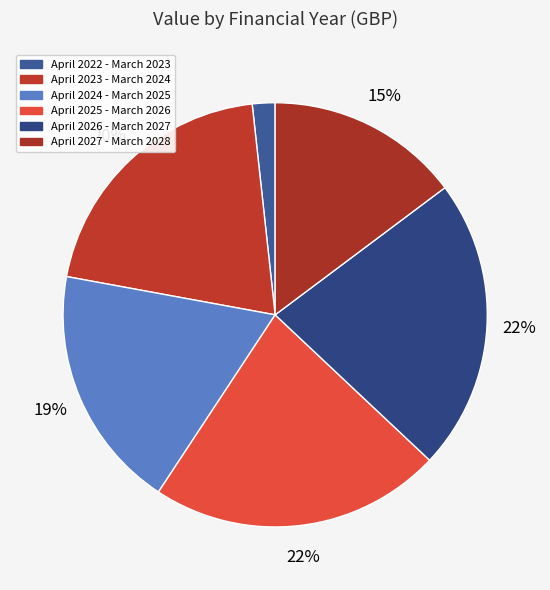

What percentage do April 2024 - March 2025 and April 2025 - March 2026 together represent?

40.9%